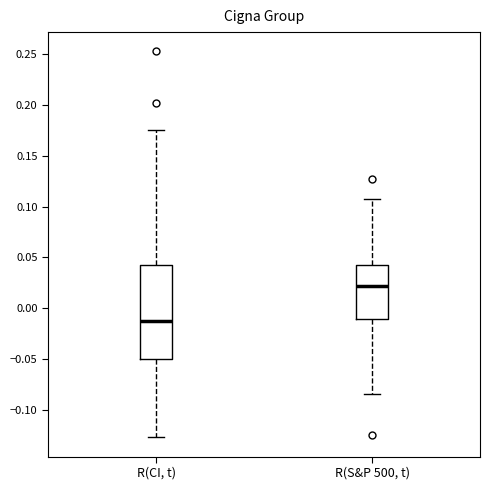

Comparing the boxes themselves (not the whiskers), which one is the tallest?

R(CI, t)